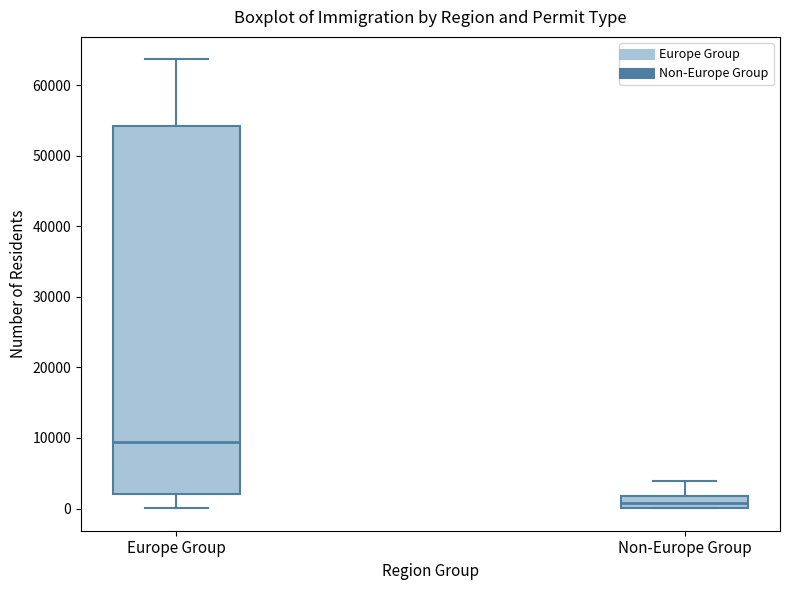

Comparing the boxes themselves (not the whiskers), which one is the tallest?

Europe Group